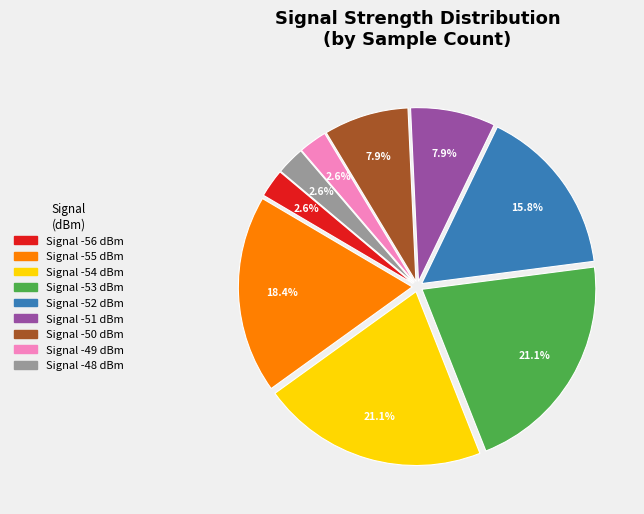

Is there a majority slice in this chart?

No